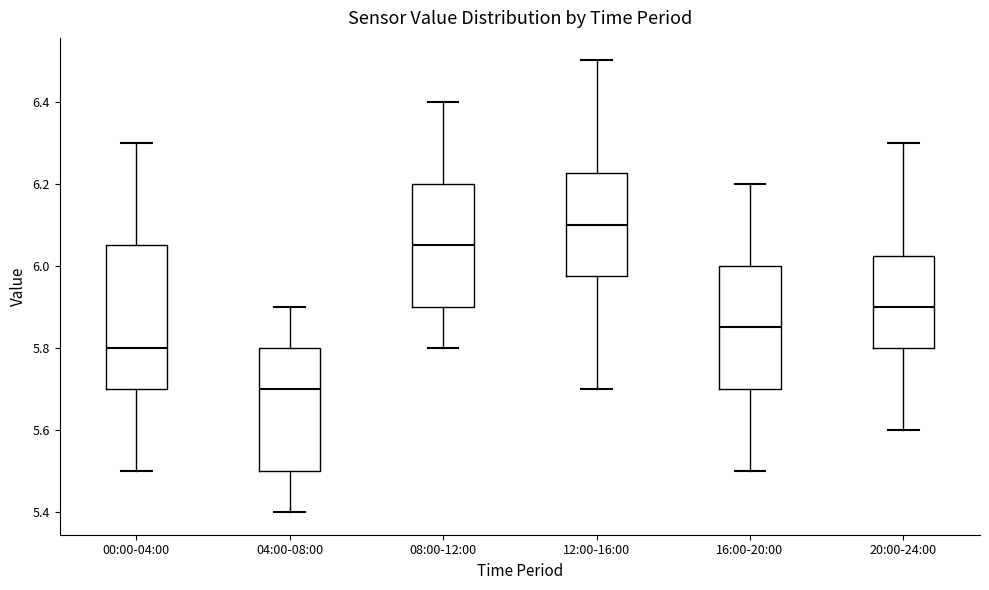

Which box is the tallest, from its lower edge to its upper edge?

00:00-04:00